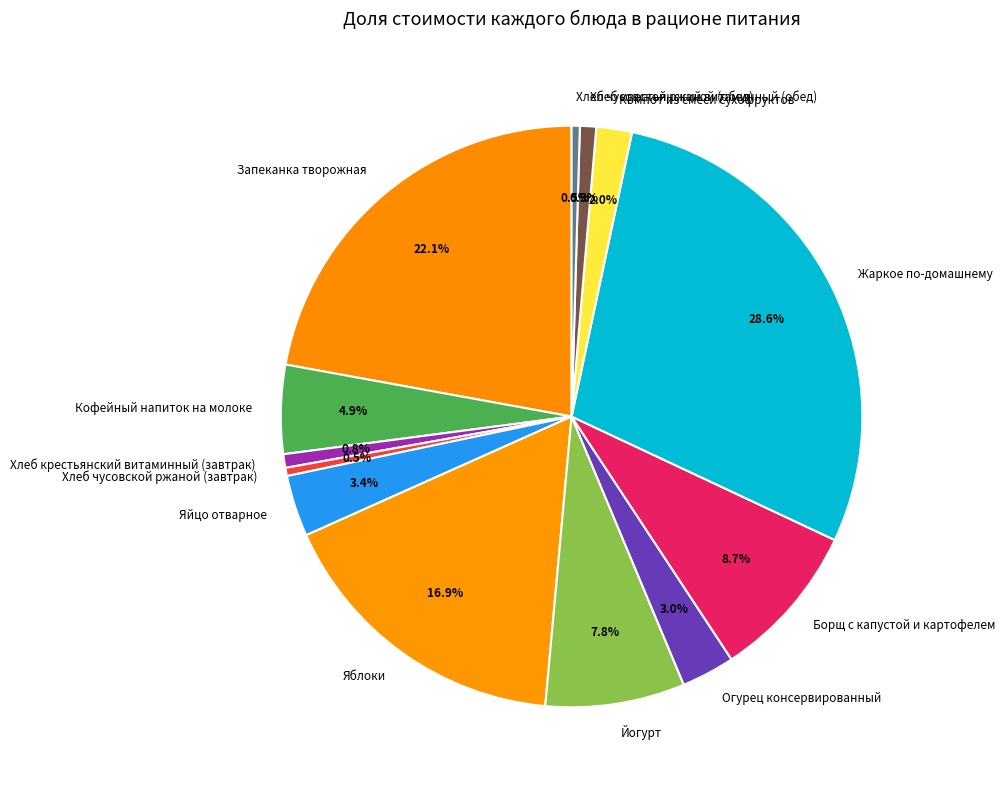

Approximately how many times larger is the value at Яблоки compared to Хлеб крестьянский витаминный (обед)?

18.6